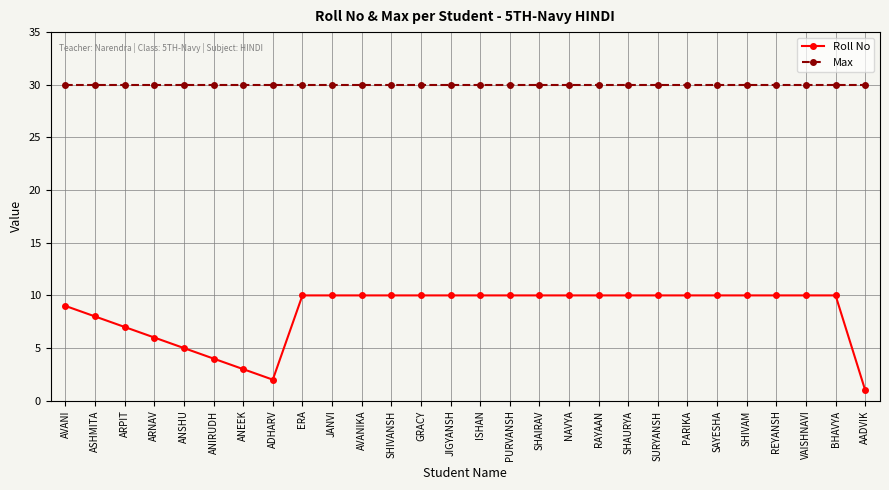

What is the approximate value of Max at PURVANSH?

30